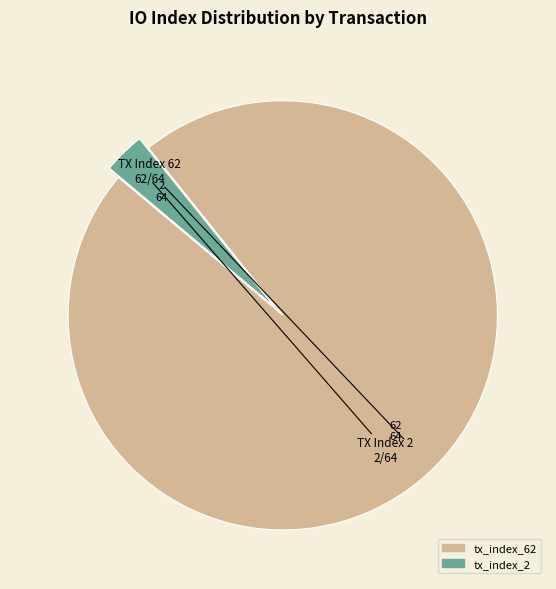

Is it true that tx_index_2 is 3% of the pie?

True